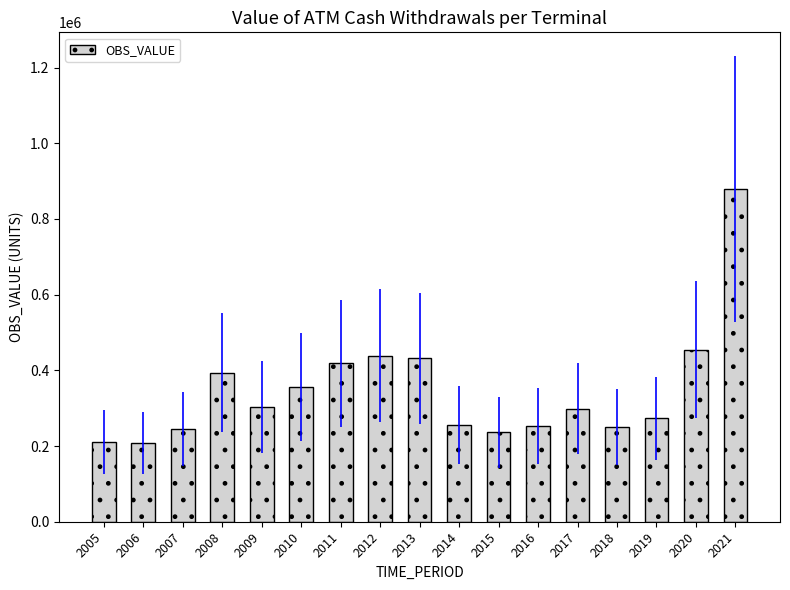

What is the difference between the maximum and minimum values?

671623.5